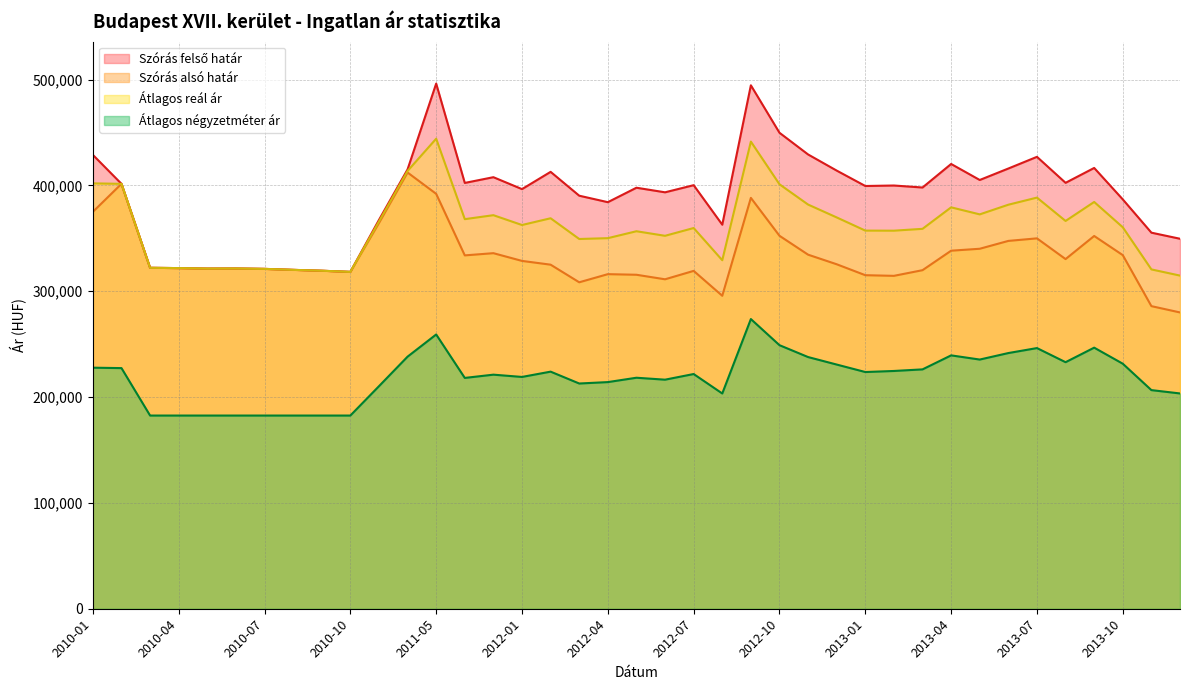

List the labels in order of Szórás alsó határ value, largest first.

2010-12, 2010-02, 2011-05, 2012-09, 2010-01, 2010-11, 2012-10, 2013-09, 2013-07, 2013-06, 2013-05, 2013-04, 2011-12, 2012-11, 2013-10, 2011-11, 2013-08, 2012-01, 2012-12, 2012-02, 2010-03, 2010-04, 2010-06, 2010-05, 2010-07, 2010-08, 2013-03, 2010-09, 2012-07, 2010-10, 2012-04, 2012-05, 2013-01, 2013-02, 2012-06, 2012-03, 2012-08, 2013-11, 2013-12